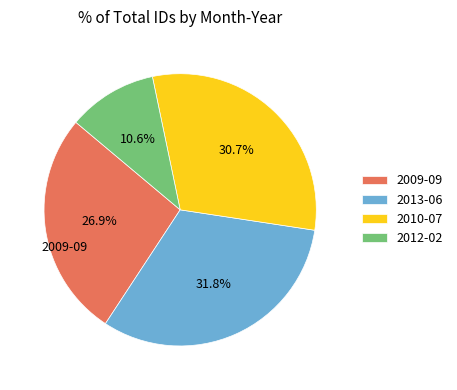

Between 2010-07 and 2009-09, which is larger?

2010-07